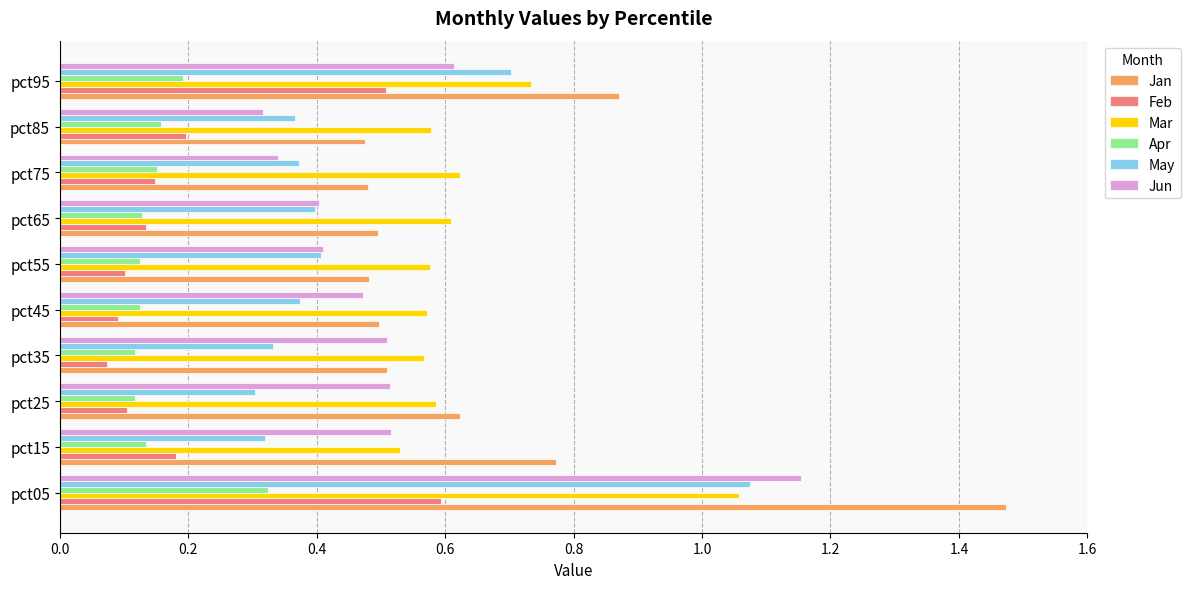

Which series has the largest range (max minus min)?

Jan